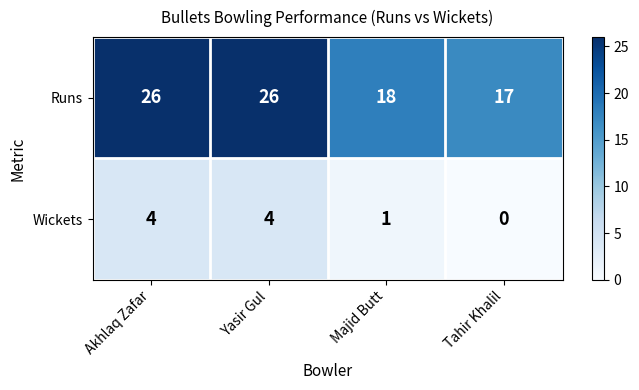

Rank the series by their maximum value, from lowest to highest.

Wickets, Runs